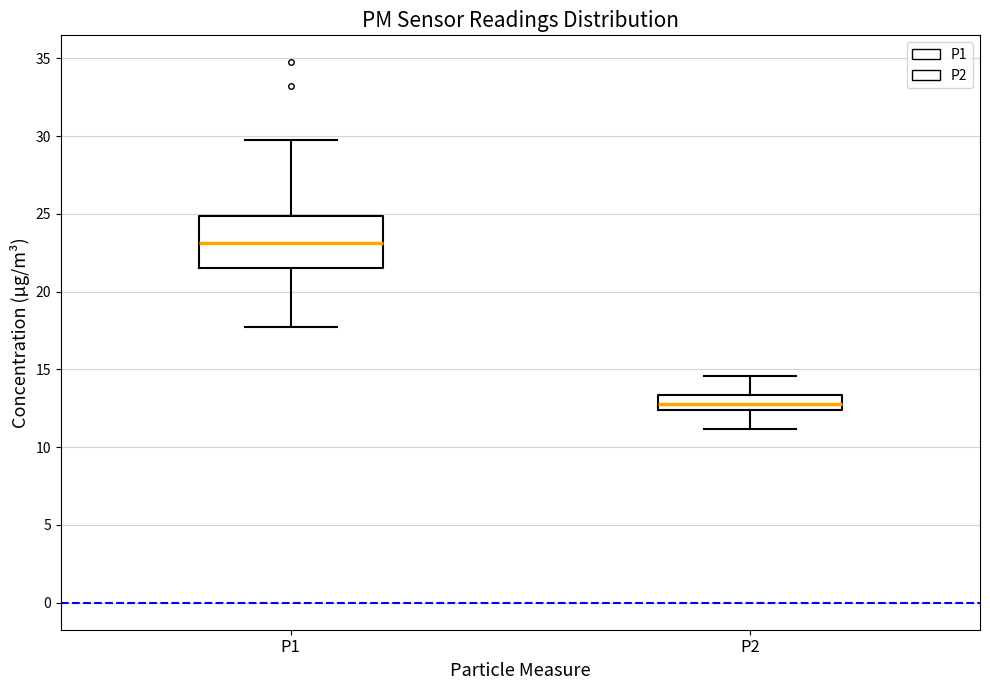

Where does the median line of the box for P1 sit on the y-axis? The values are not printed on the chart, so give them approximately, as read against the axis.

23.0